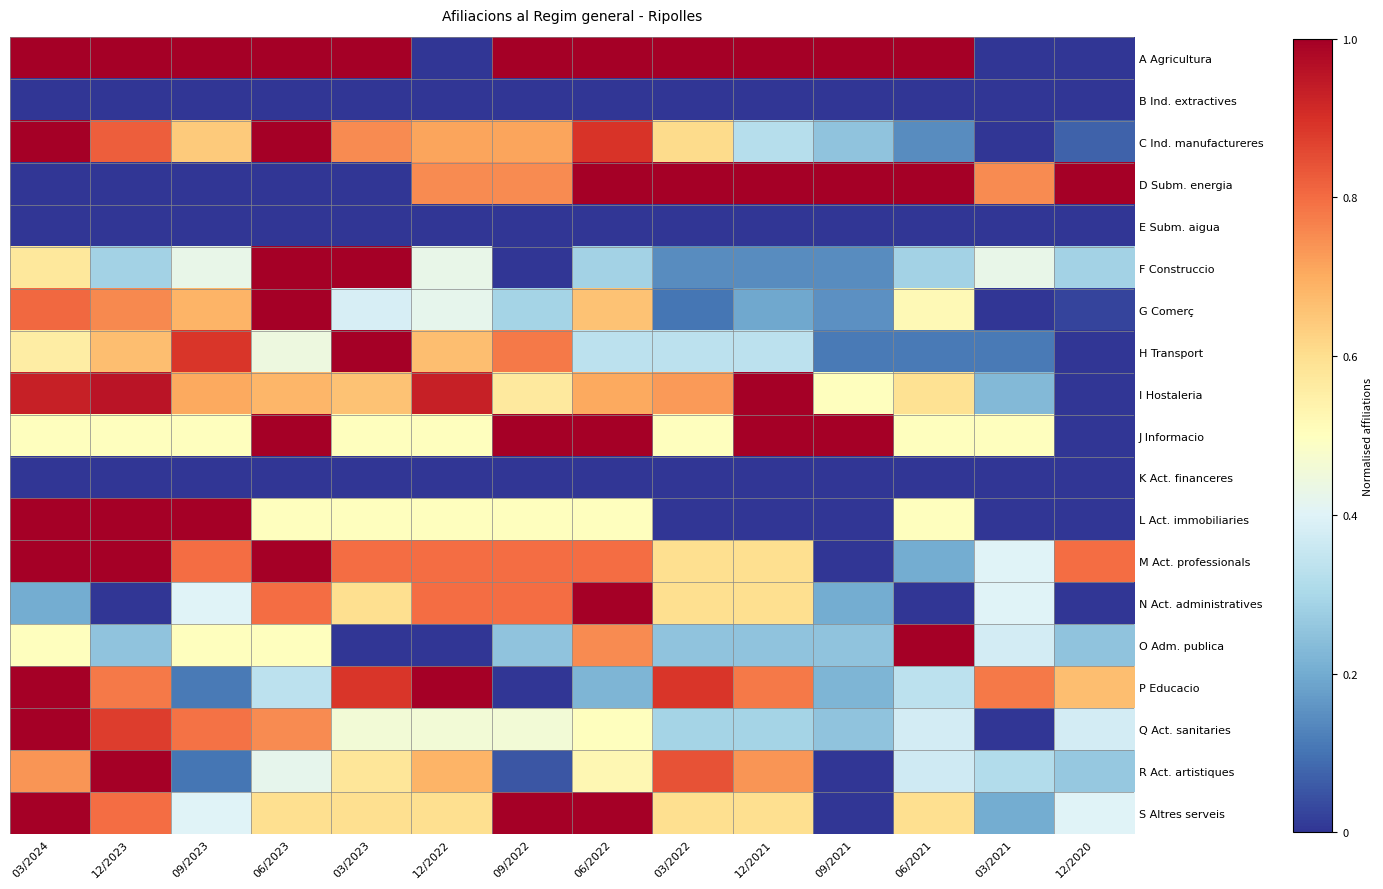

What is the total value across all series at 06/2022?

11.2